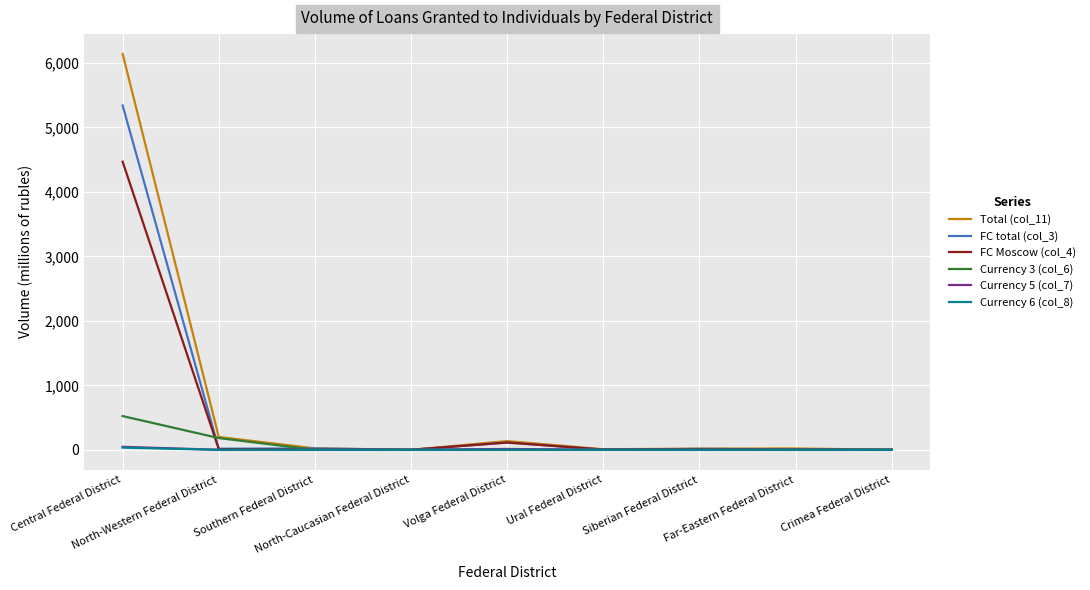

What is the maximum value shown in the chart?

6140